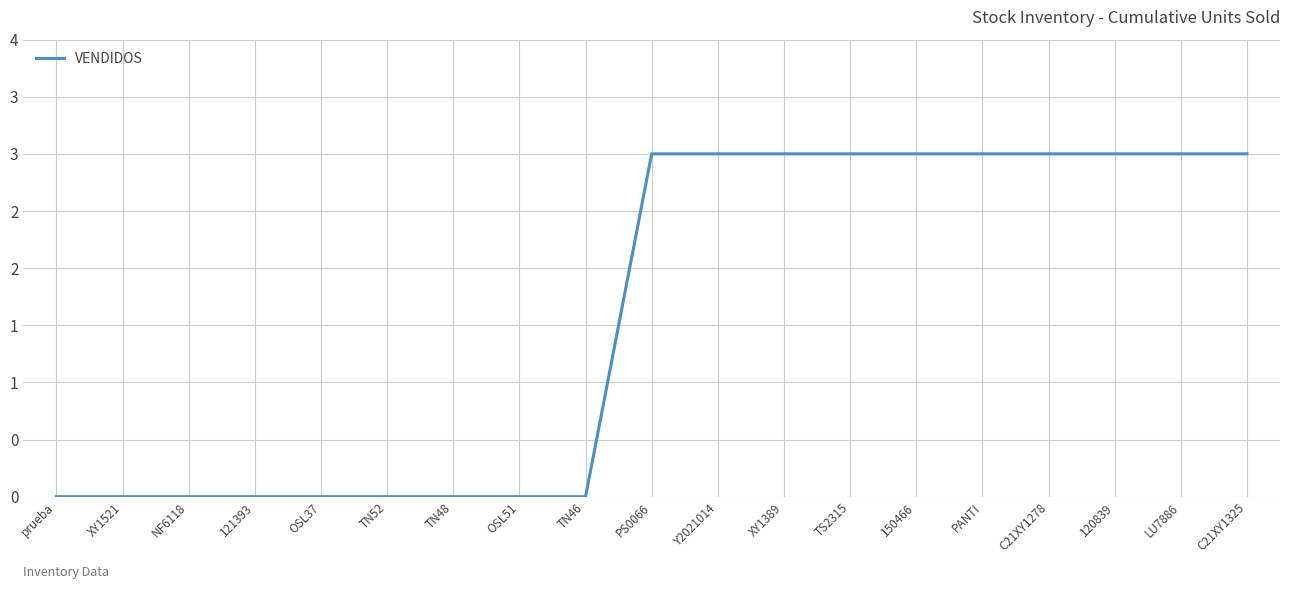

The value at NF6118 is 0. True or false?

True